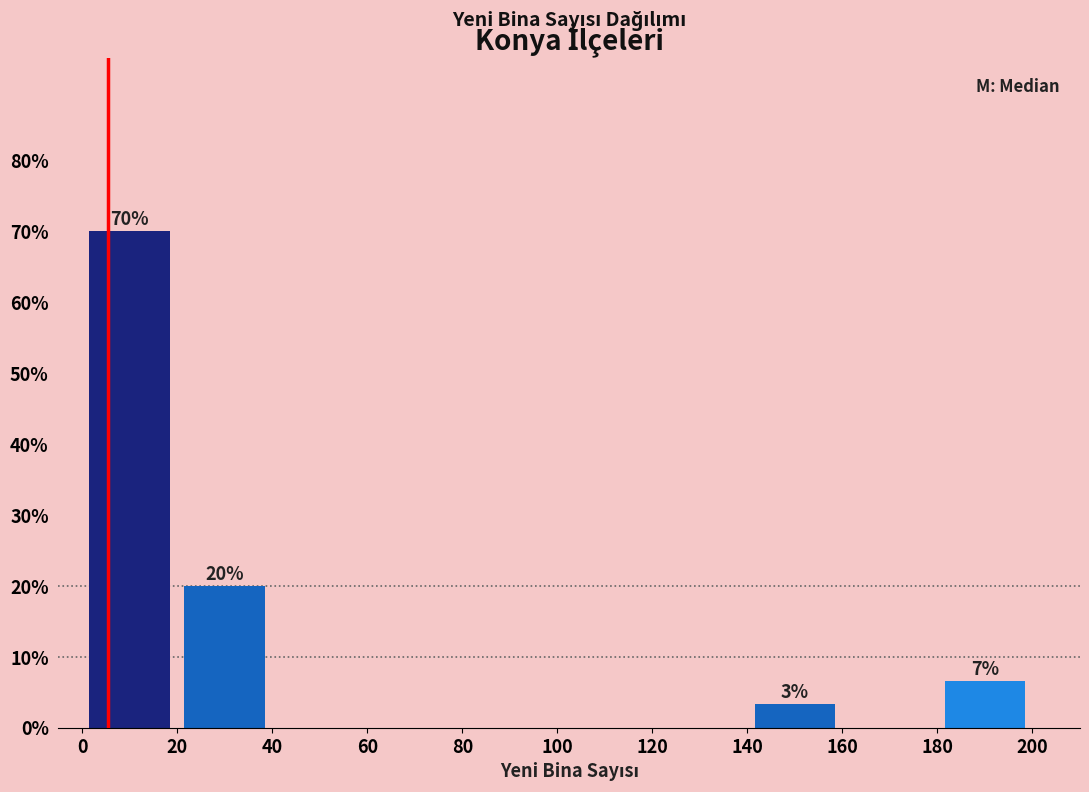

Which range on the x-axis has the tallest bar?

0 to 20